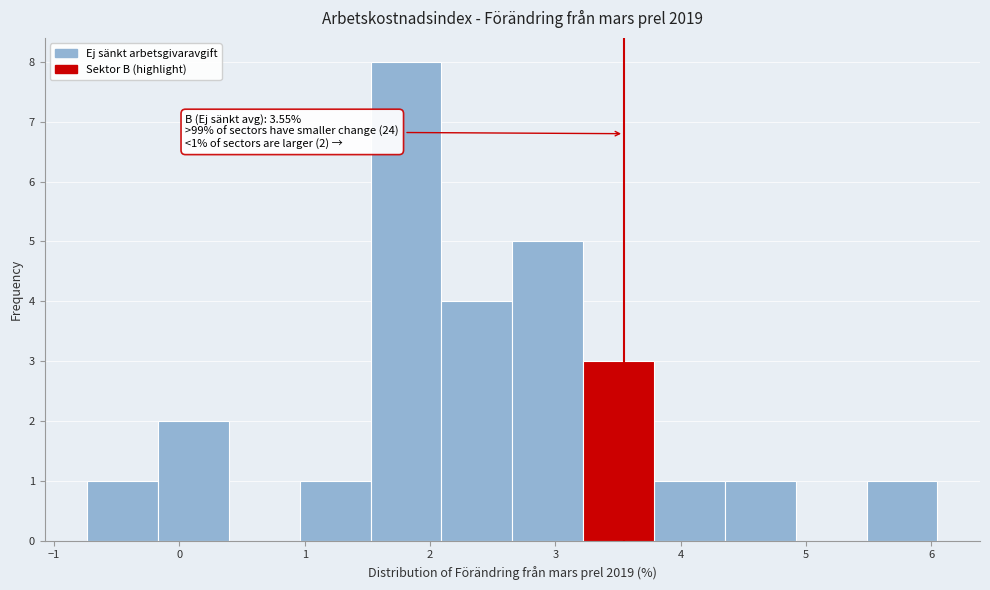

Over which range of the x-axis is the bar tallest?

1.5 to 2.1